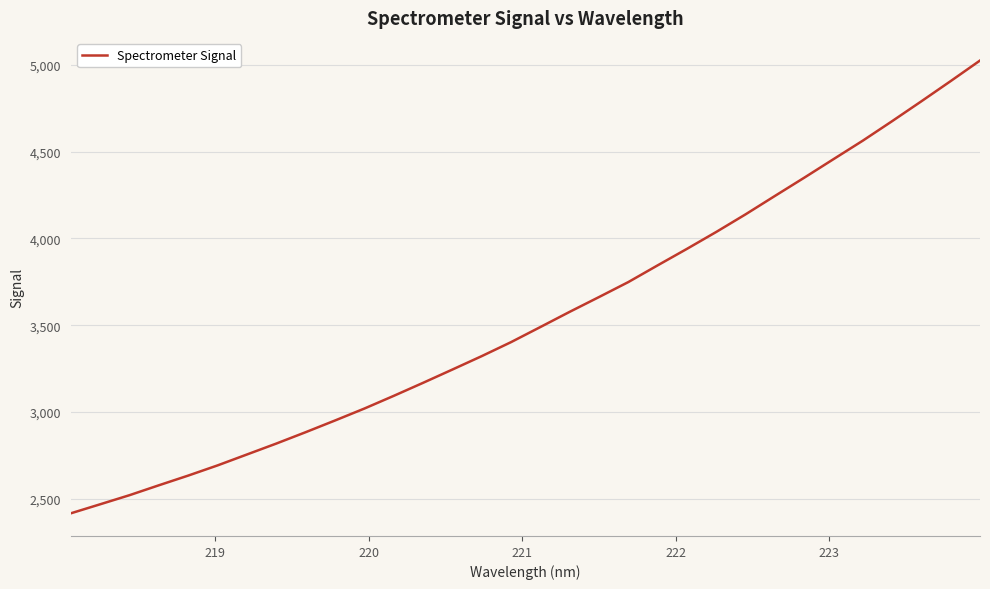

Reading left to right, what are all the values shown in this chart?

2417.2	2469.3	2521.7	2578.7	2634.6	2693.2	2756.0	2818.9	2884.4	2951.7	3020.4	3093.5	3168.5	3245.0	3322.3	3402.9	3489.9	3577.4	3662.5	3748.8	3845.1	3940.1	4037.5	4138.9	4244.7	4349.6	4456.6	4563.1	4675.3	4789.8	4906.2	5024.4